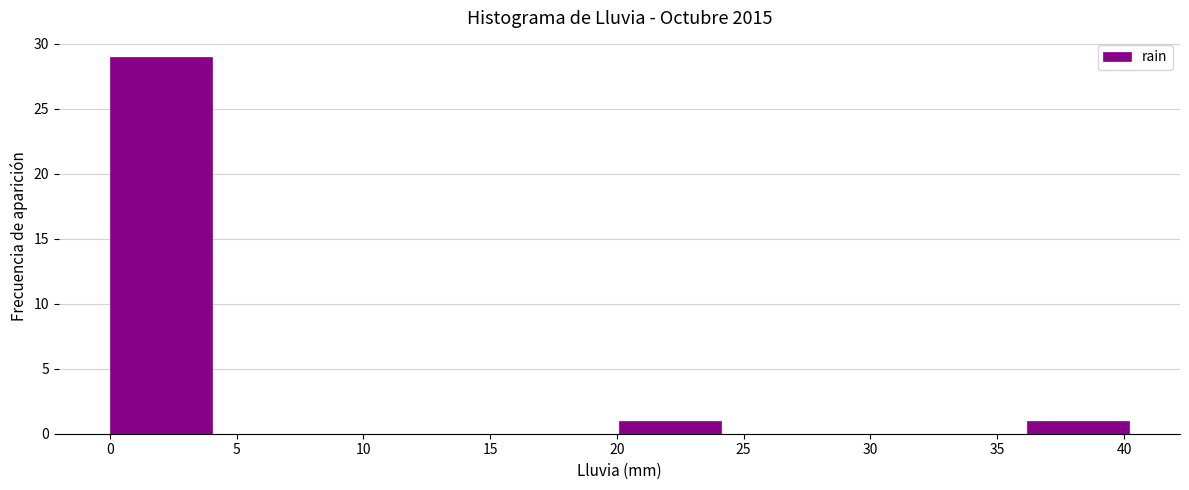

Which range on the x-axis has the tallest bar?

0 to 4